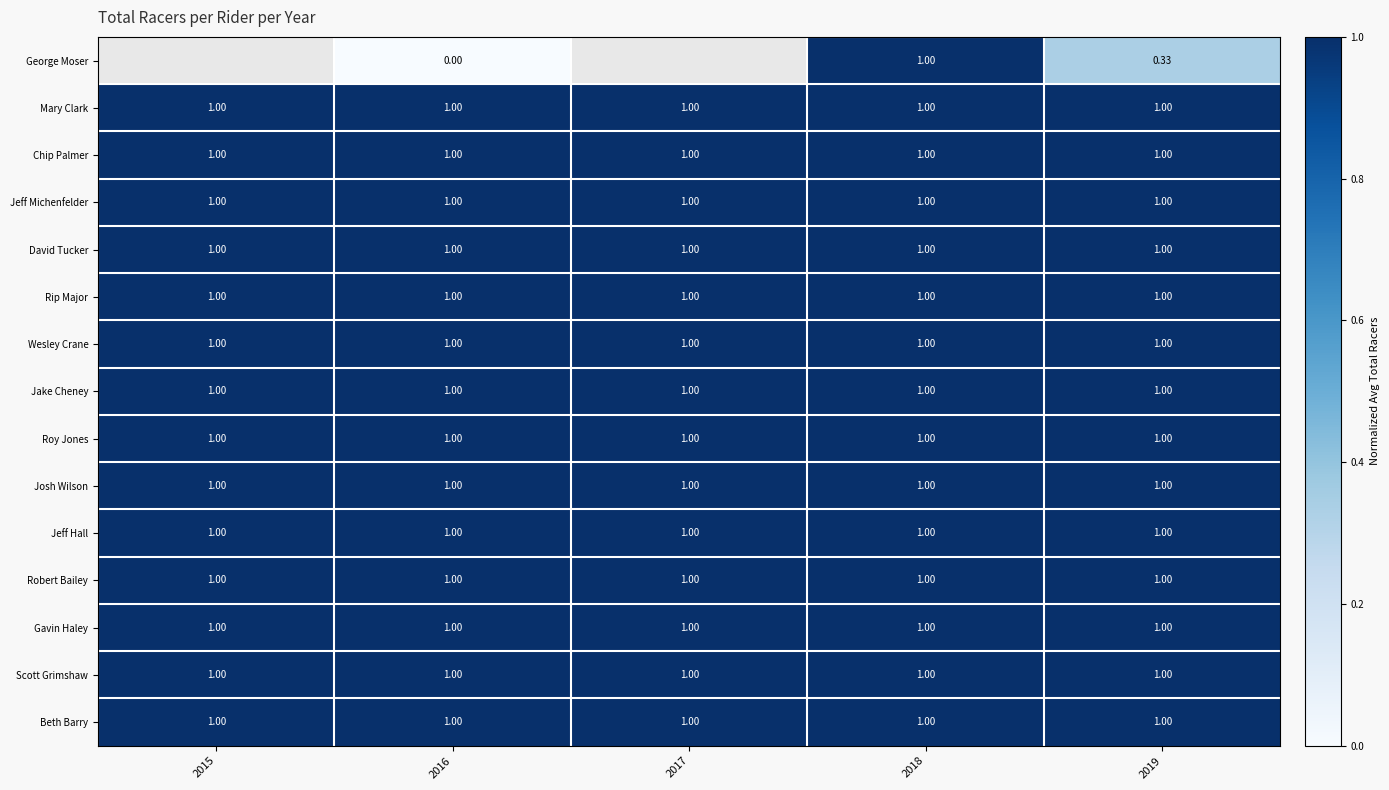

The David Tucker series shows 1.0 at 2015. True or false?

True